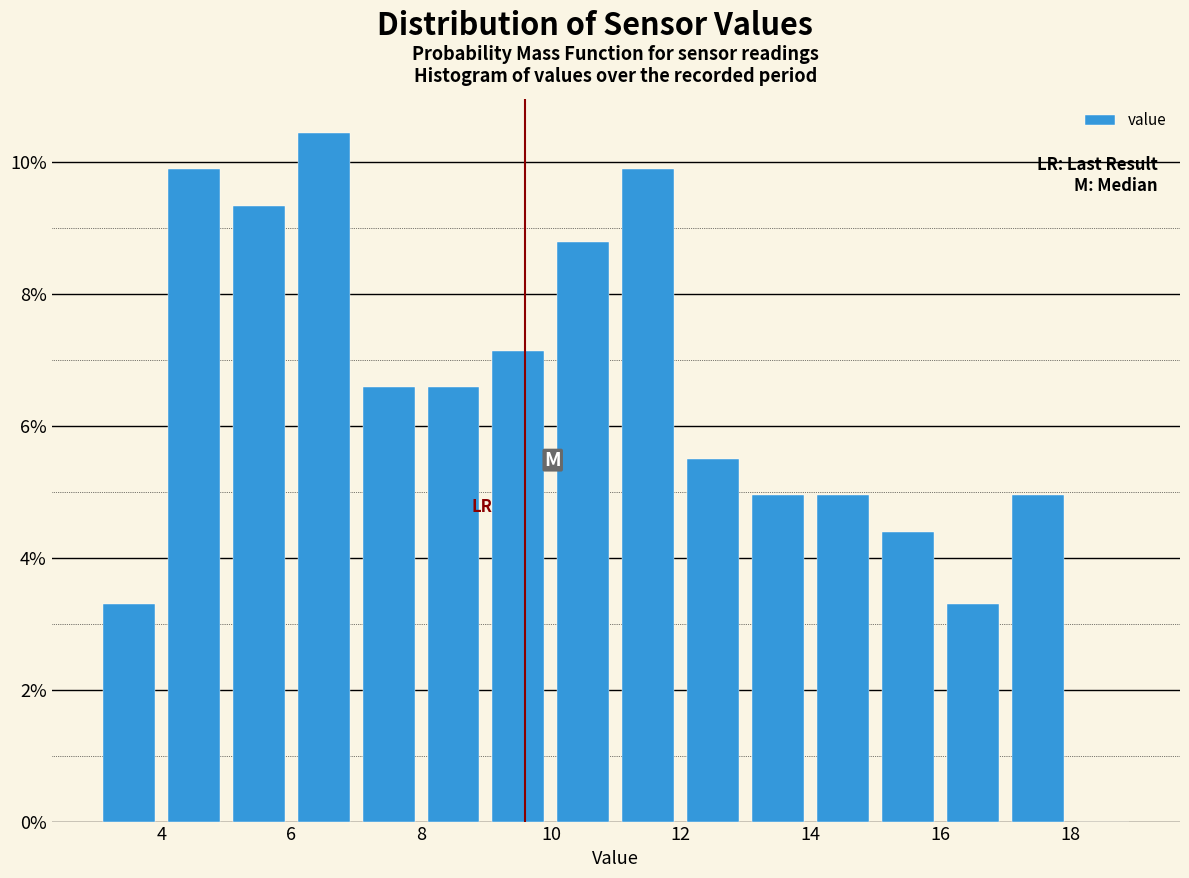

Which range on the x-axis has the tallest bar?

6 to 7